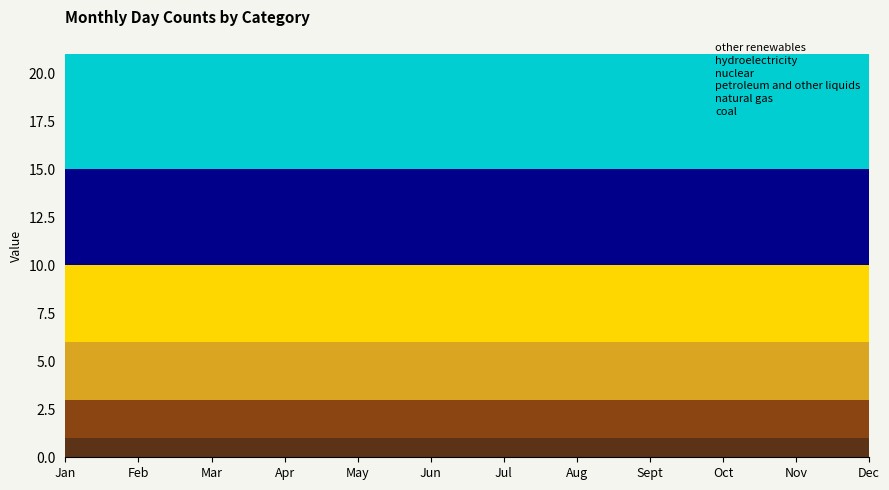

Reading right to left, what are all the values shown in this chart?

coal: Dec=1	Nov=1	Oct=1	Sept=1	Aug=1	Jul=1	Jun=1	May=1	Apr=1	Mar=1	Feb=1	Jan=1
natural gas: Dec=2	Nov=2	Oct=2	Sept=2	Aug=2	Jul=2	Jun=2	May=2	Apr=2	Mar=2	Feb=2	Jan=2
petroleum and other liquids: Dec=3	Nov=3	Oct=3	Sept=3	Aug=3	Jul=3	Jun=3	May=3	Apr=3	Mar=3	Feb=3	Jan=3
nuclear: Dec=4	Nov=4	Oct=4	Sept=4	Aug=4	Jul=4	Jun=4	May=4	Apr=4	Mar=4	Feb=4	Jan=4
hydroelectricity: Dec=5	Nov=5	Oct=5	Sept=5	Aug=5	Jul=5	Jun=5	May=5	Apr=5	Mar=5	Feb=5	Jan=5
other renewables: Dec=6	Nov=6	Oct=6	Sept=6	Aug=6	Jul=6	Jun=6	May=6	Apr=6	Mar=6	Feb=6	Jan=6